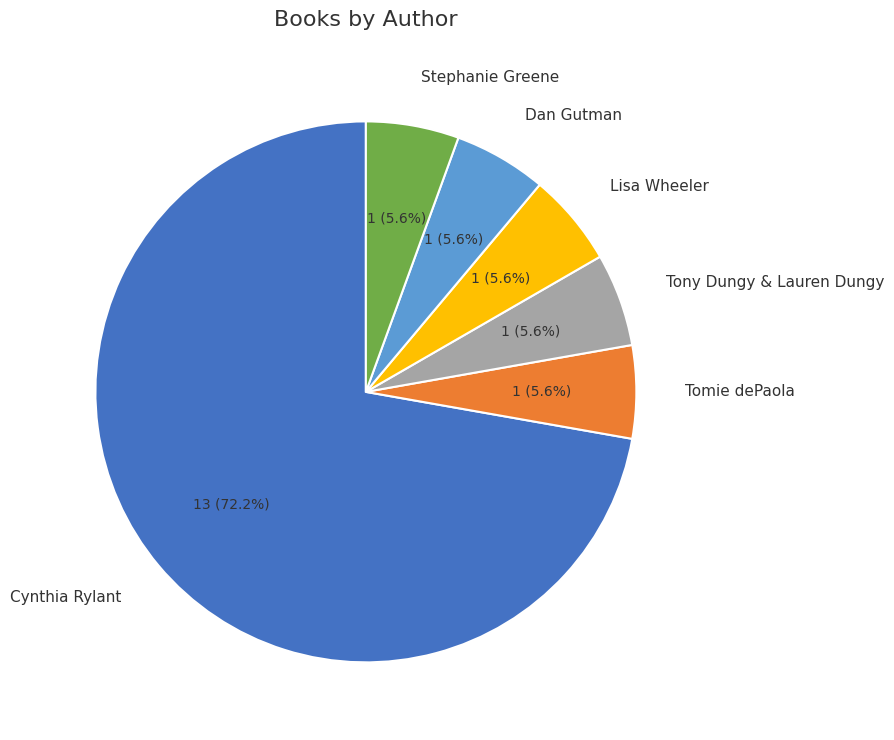

Is there a majority slice in this chart?

Yes